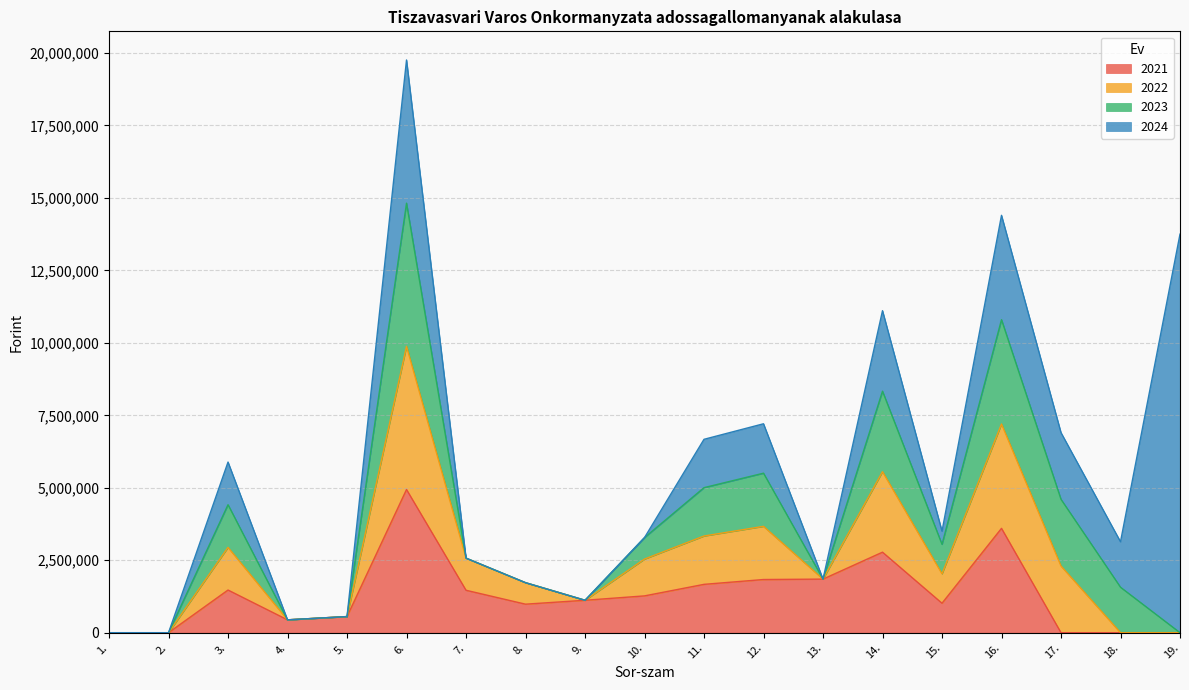

Does the chart have visible grid lines?

Yes